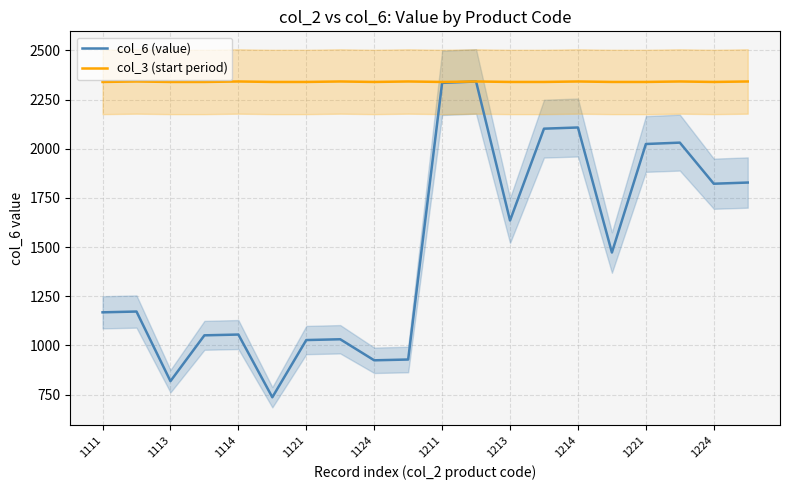

At how many categories does at least one series exceed 763?

20